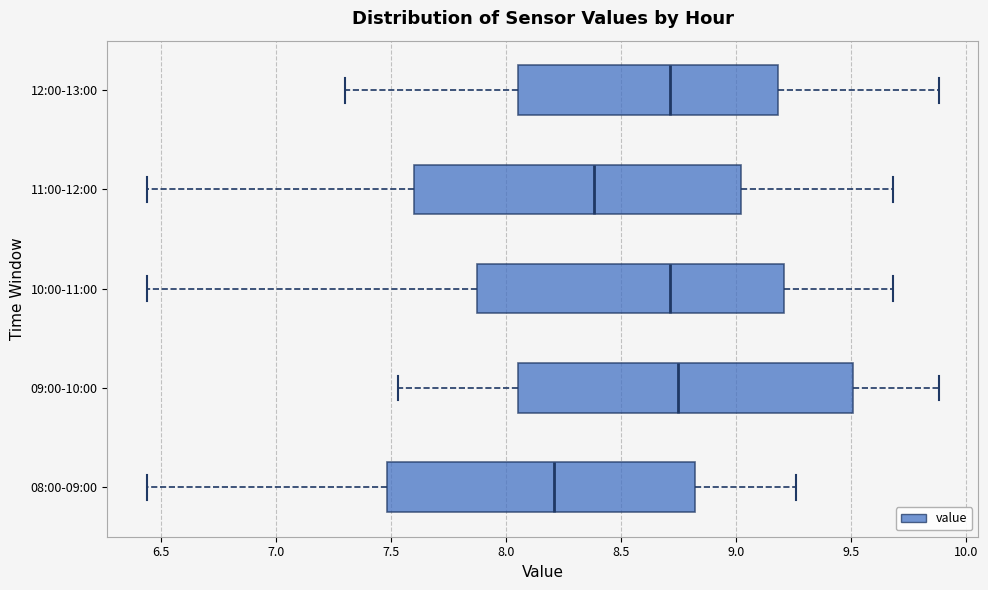

Where is the right edge of the box for 12:00-13:00 on the x-axis? The values are not printed on the chart, so give them approximately, as read against the axis.

9.20